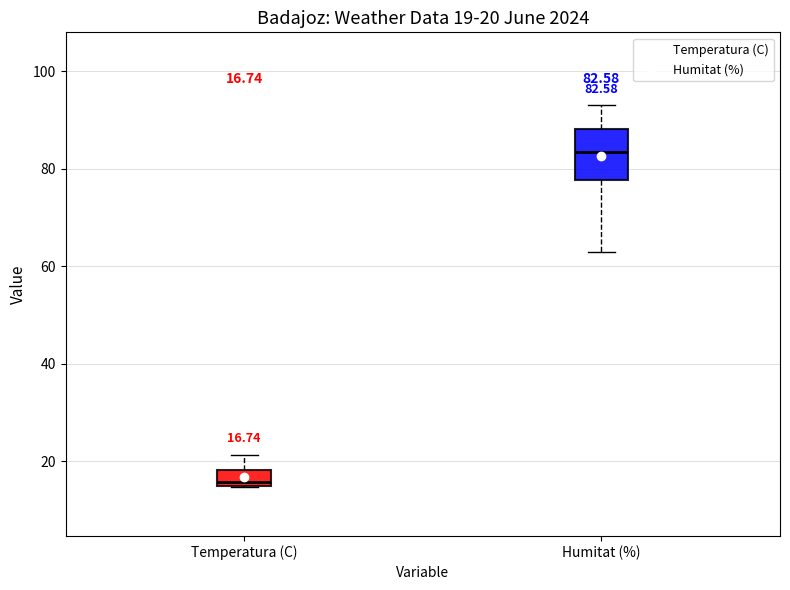

Which box is the tallest, from its lower edge to its upper edge?

Humitat (%)